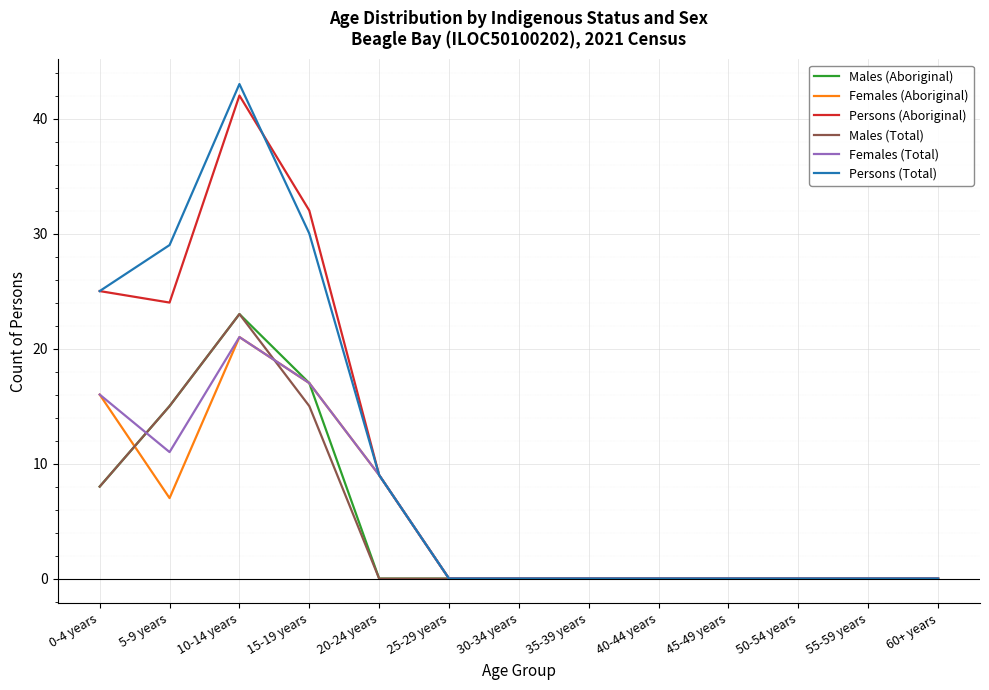

True or false: Persons (Aboriginal) has a value of 32 at 15-19 years.

True